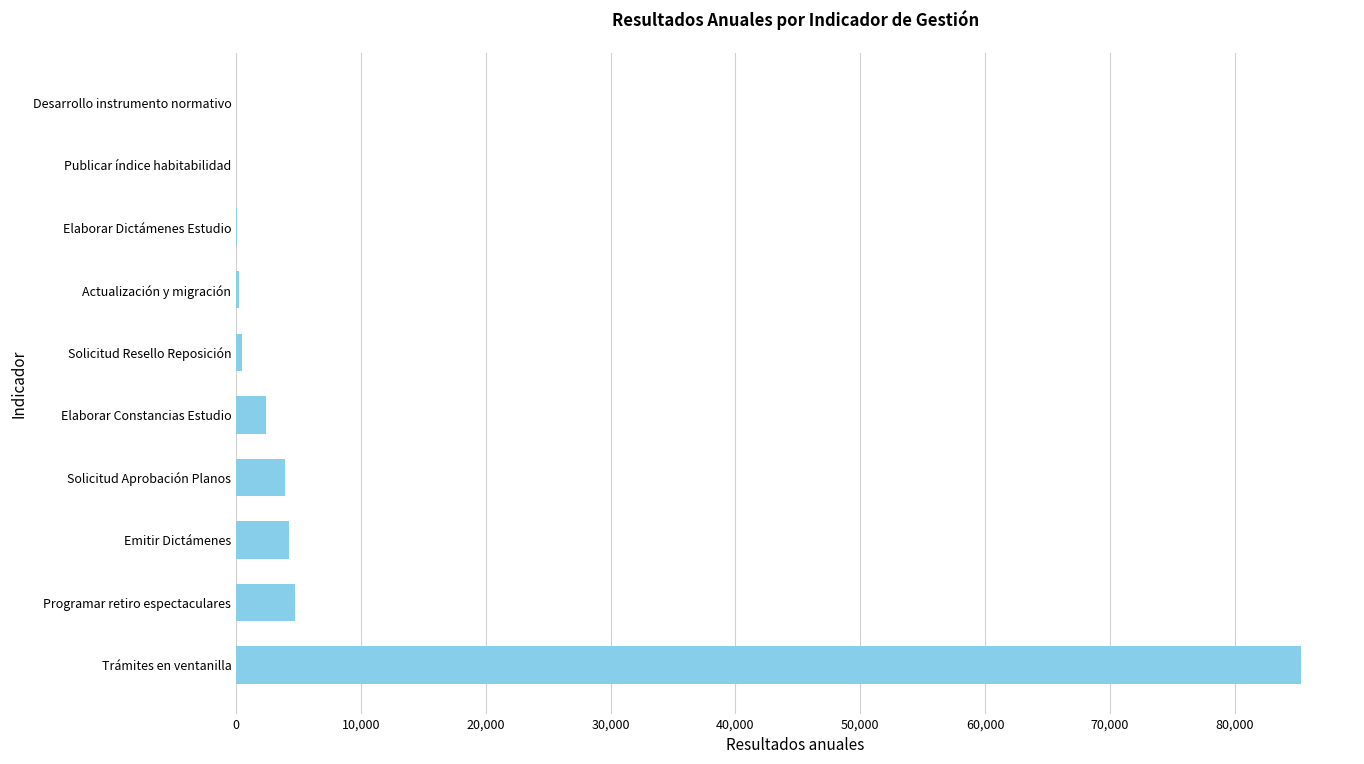

What is the sum of the values at Emitir Dictámenes and Programar retiro espectaculares?

8961